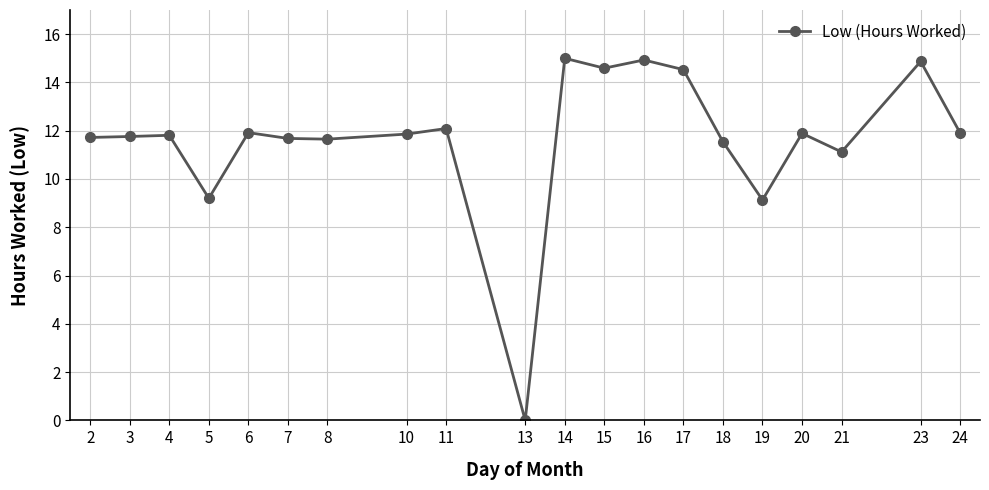

What is the maximum value shown in the chart?

15.0